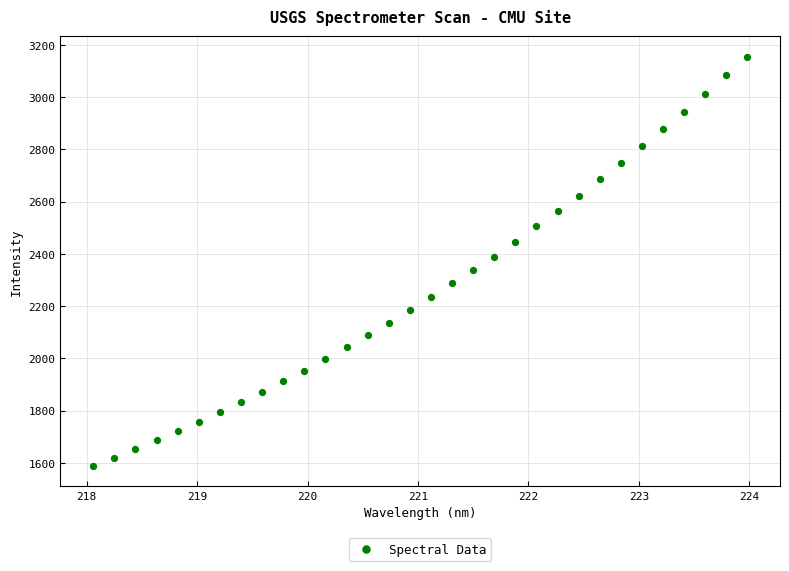

What is the range of X values (max minus min)?

5.9